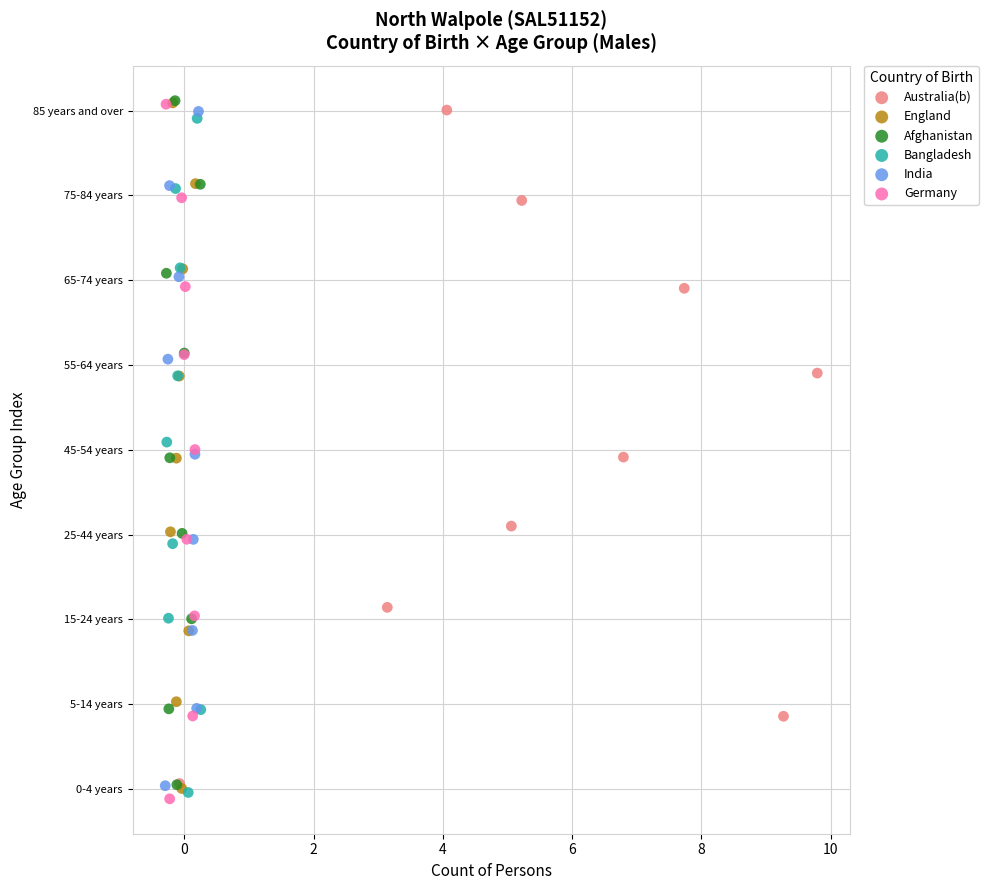

What are all the series names shown in the legend?

Australia(b), England, Afghanistan, Bangladesh, India, Germany